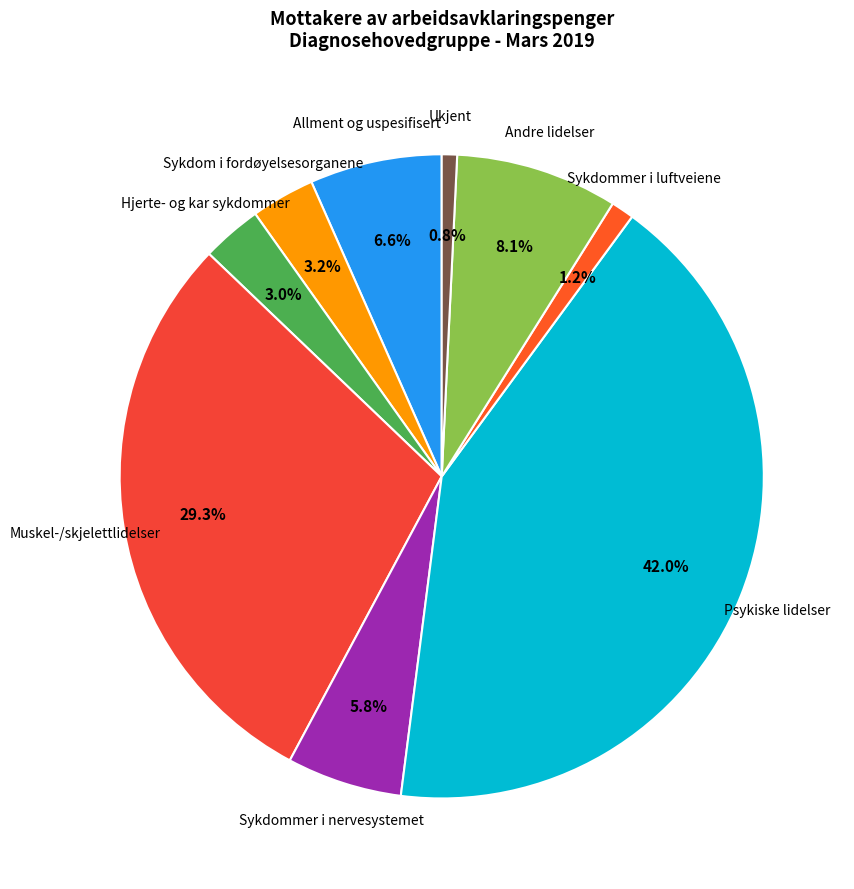

Count the number of slices in the pie.

9